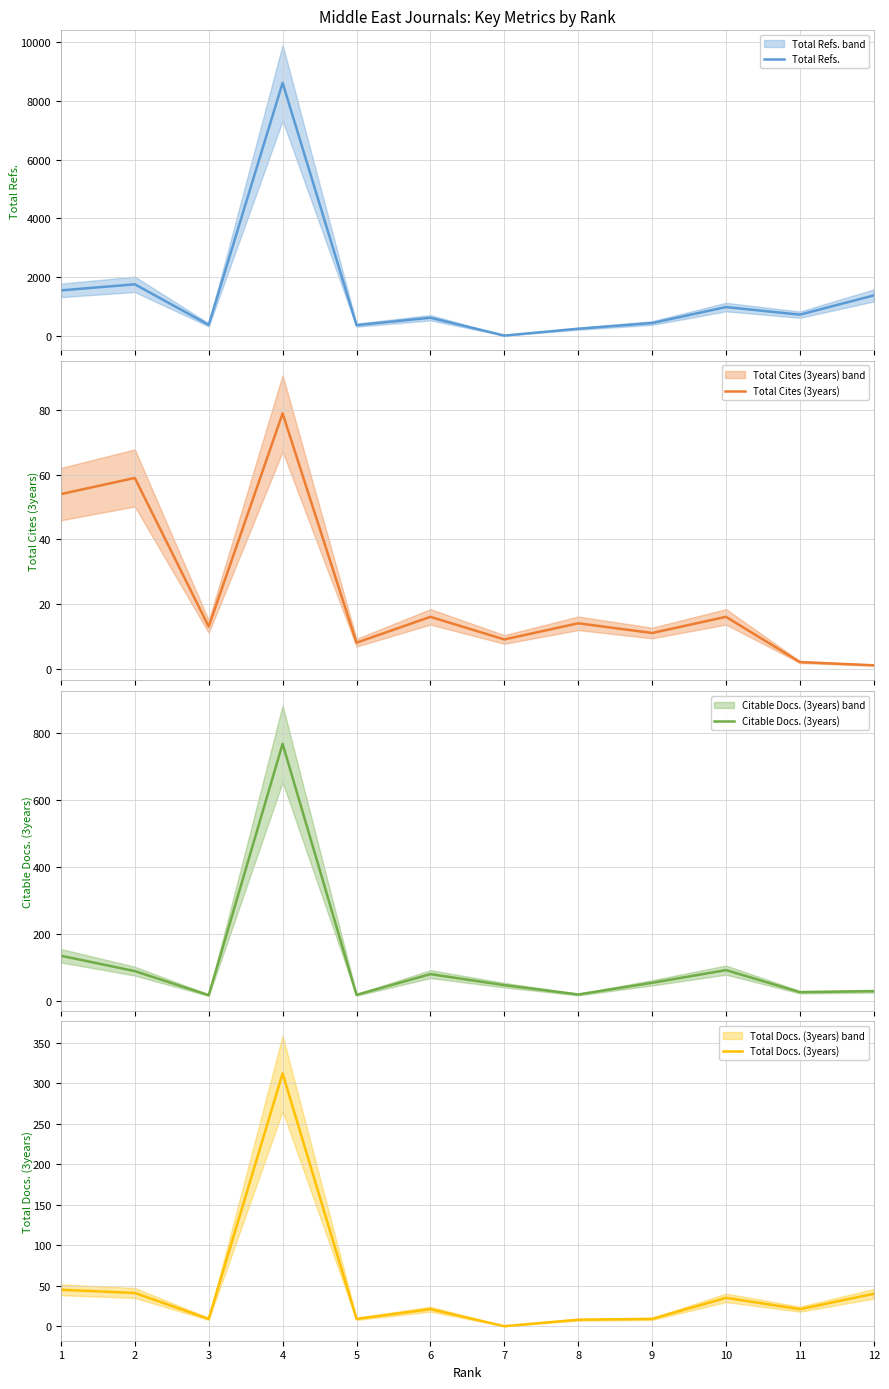

What is the difference between the second highest and second lowest values in the Total Docs. (3years) series?

37